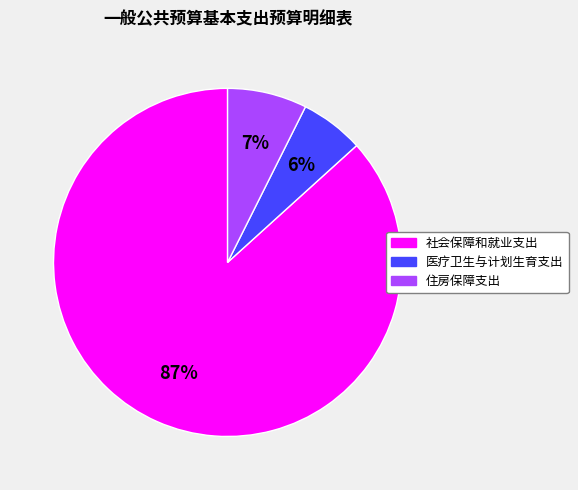

What is the majority slice?

社会保障和就业支出